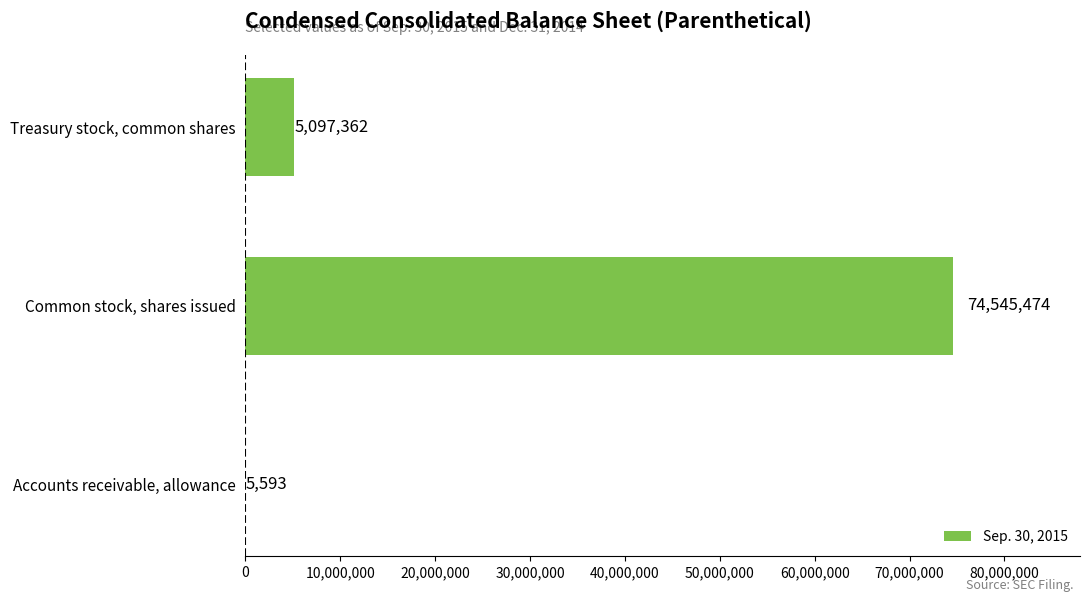

Are the bars grouped side by side (vs. stacked)?

No